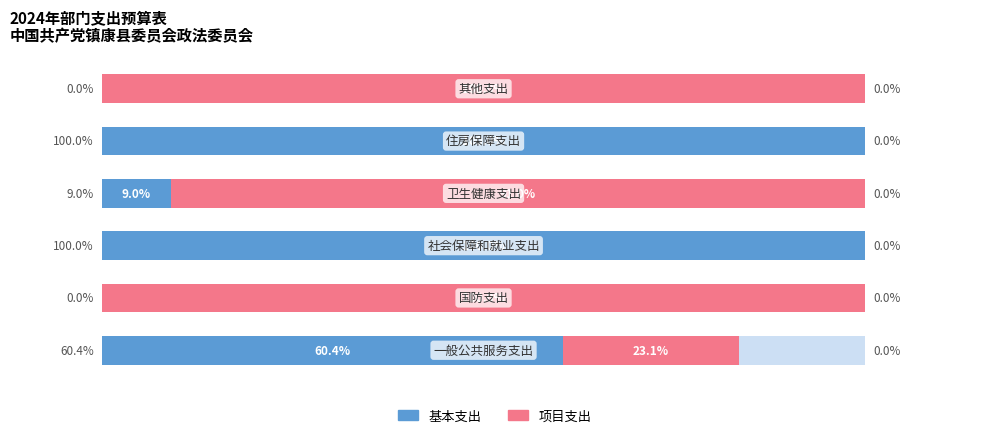

Reading left to right, transcribe all the data shown in this chart.

基本支出: 60.4	0.0	100.0	9.0	100.0	0.0
项目支出: 23.1	100.0	0.0	91.0	0.0	100.0